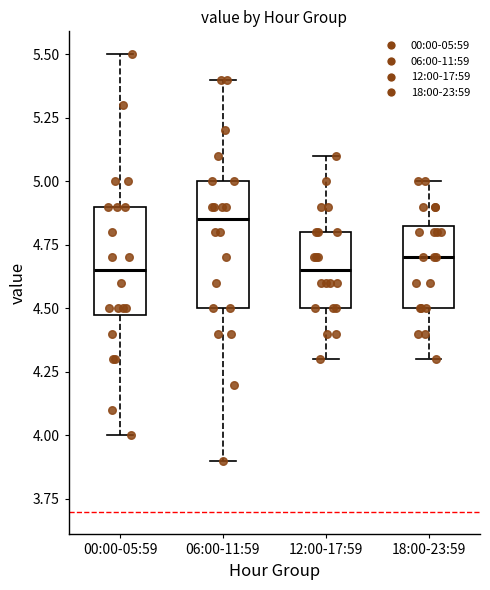

Reading left to right, read every box against the y-axis: the position of its median line, the range the box covers, and the ends of its whiskers. The values are not printed on the chart, so give them approximately, as read against the axis.

00:00-05:59: median 4.65, box 4.50 to 4.90, whiskers 4.00 to 5.50
06:00-11:59: median 4.85, box 4.50 to 5.00, whiskers 3.90 to 5.40
12:00-17:59: median 4.65, box 4.50 to 4.80, whiskers 4.30 to 5.10
18:00-23:59: median 4.70, box 4.50 to 4.85, whiskers 4.30 to 5.00